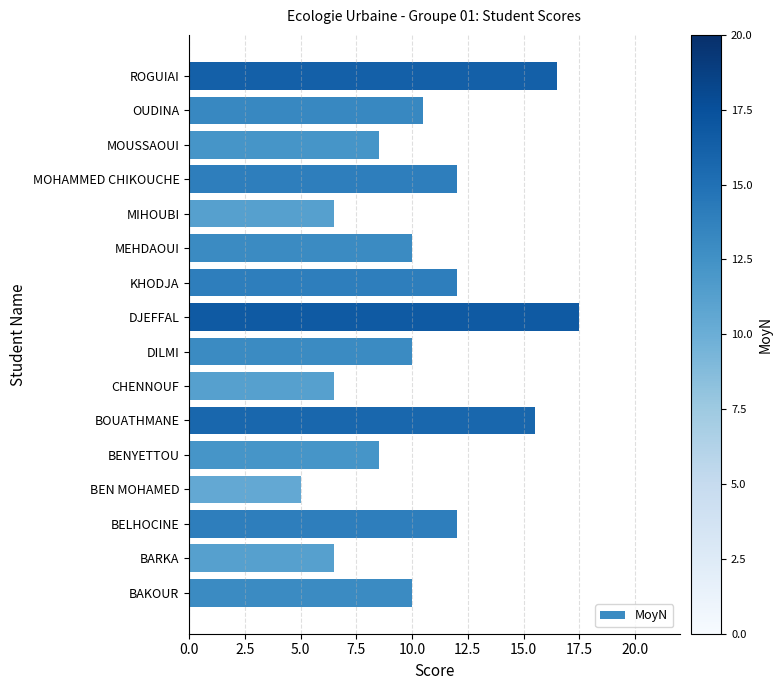

Between BARKA and DJEFFAL, which is larger?

DJEFFAL